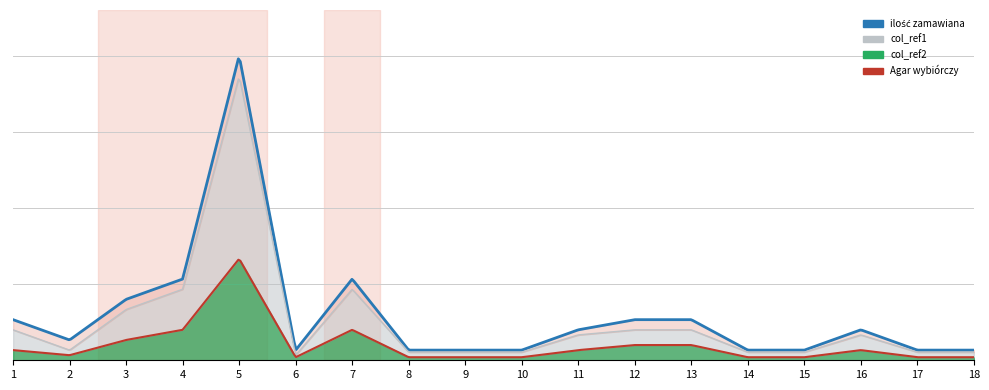

What is the difference between the maximum and minimum values in the col_ref2 series?

9.7